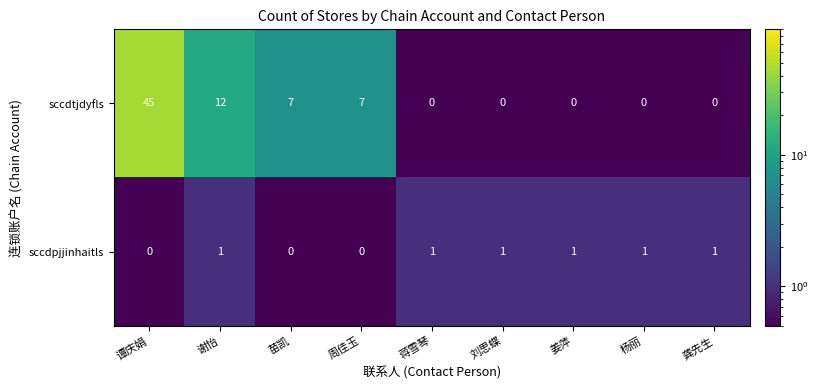

List the series in order of their peak value, lowest first.

sccdpjjinhaitls, sccdtjdyfls